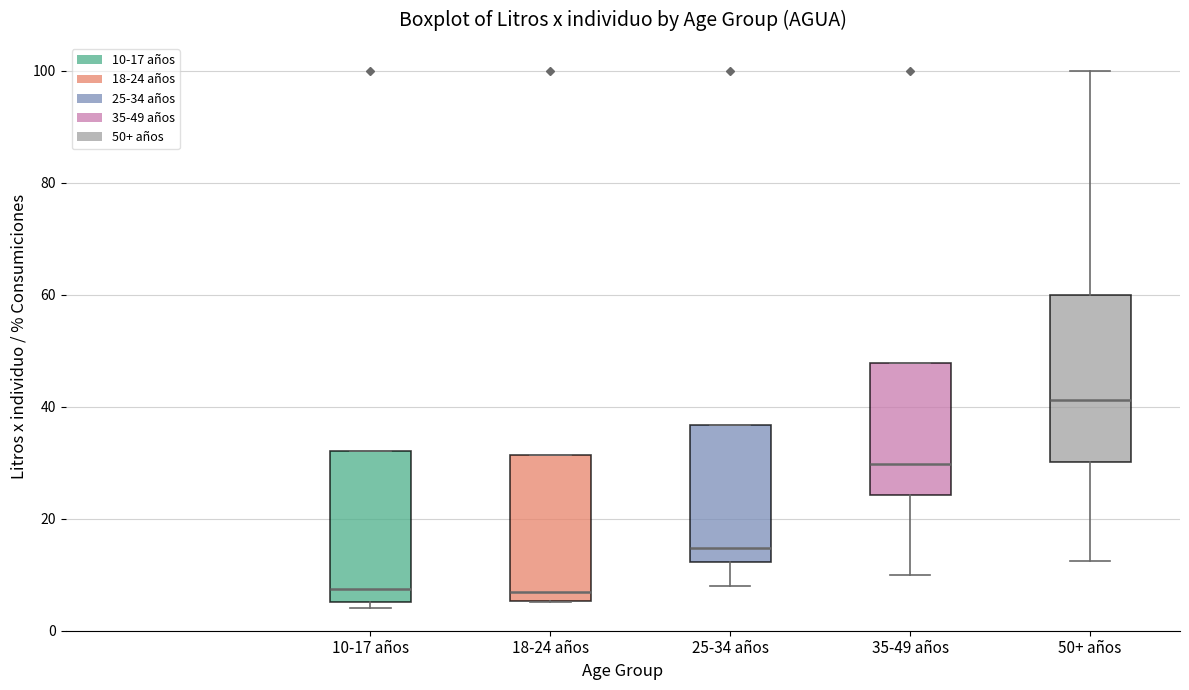

Comparing the boxes themselves (not the whiskers), which one is the tallest?

50+ años